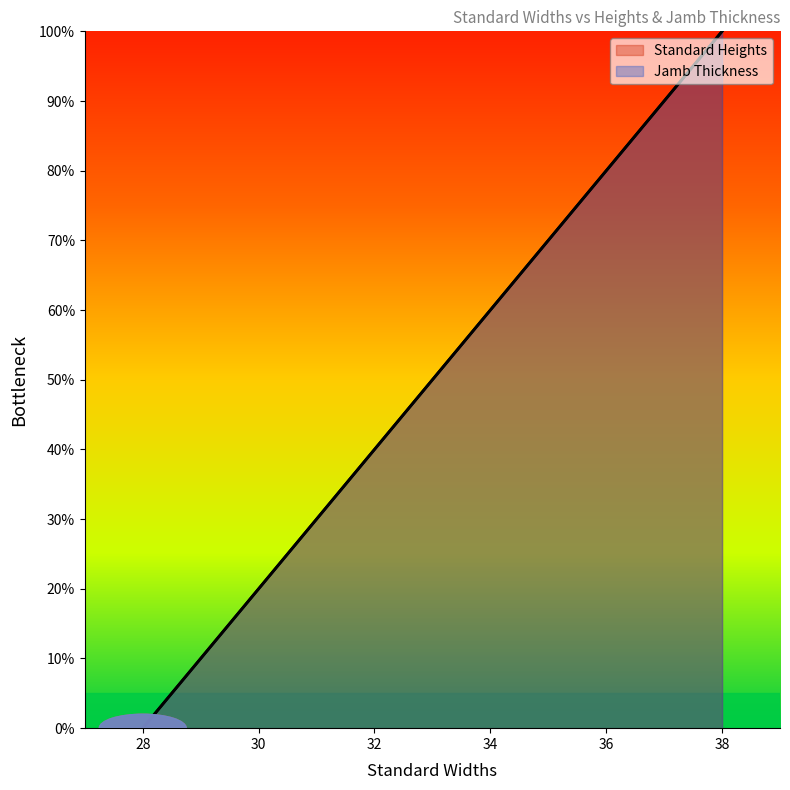

At which category is the sum across all series the highest?

38